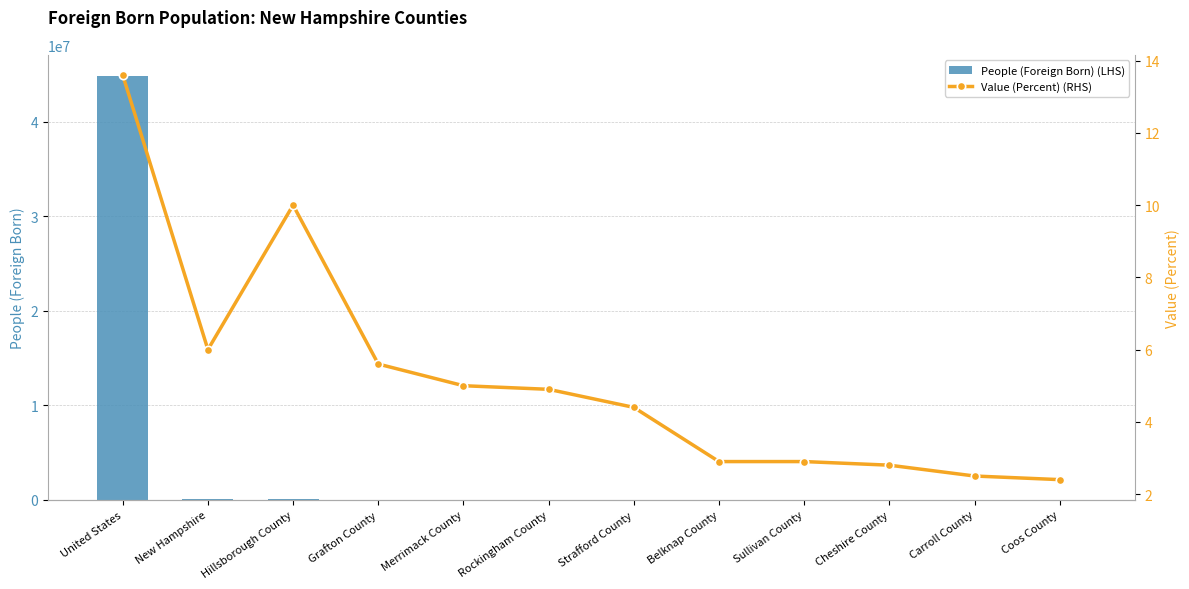

Are the bars horizontal?

No